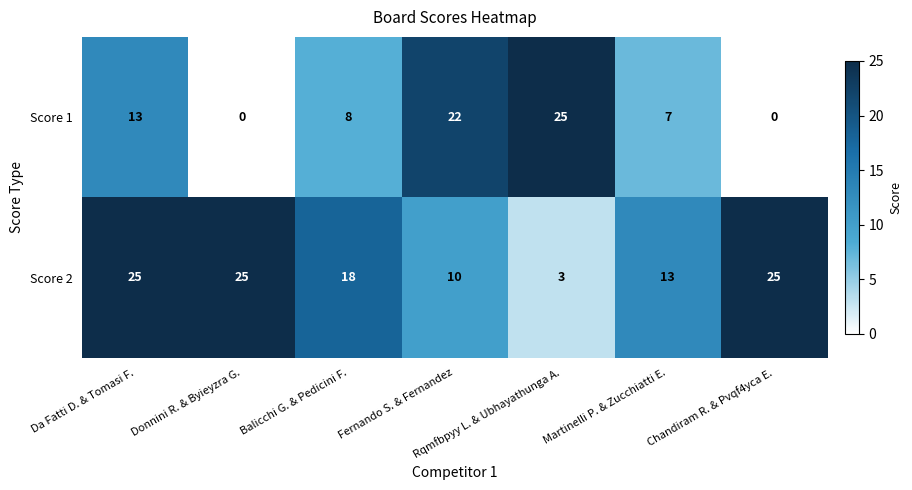

Rank the series by their average value, from highest to lowest.

Score 2, Score 1